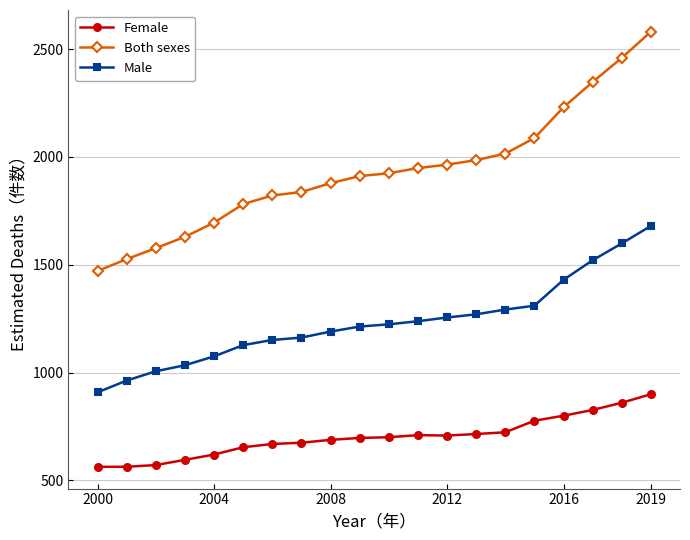

Which series has the largest range (max minus min)?

Both sexes